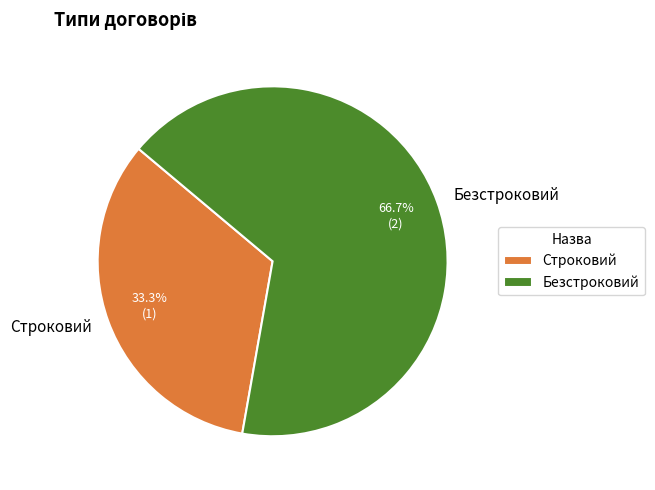

Approximately how many times larger is the value at Безстроковий compared to Строковий?

2.0